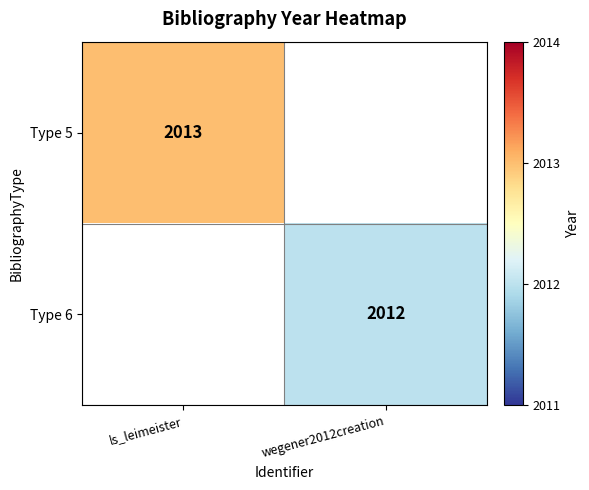

True or false: Type 6 has a value of 2012 at wegener2012creation.

True